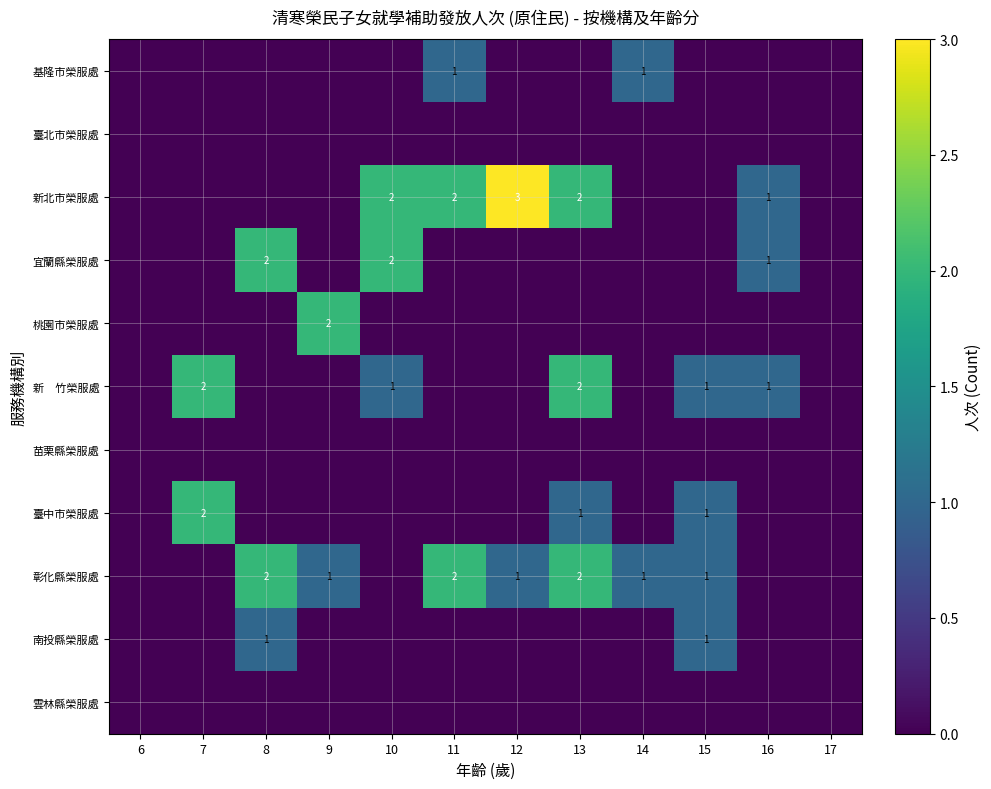

Between 12 and 11, which is larger?

11